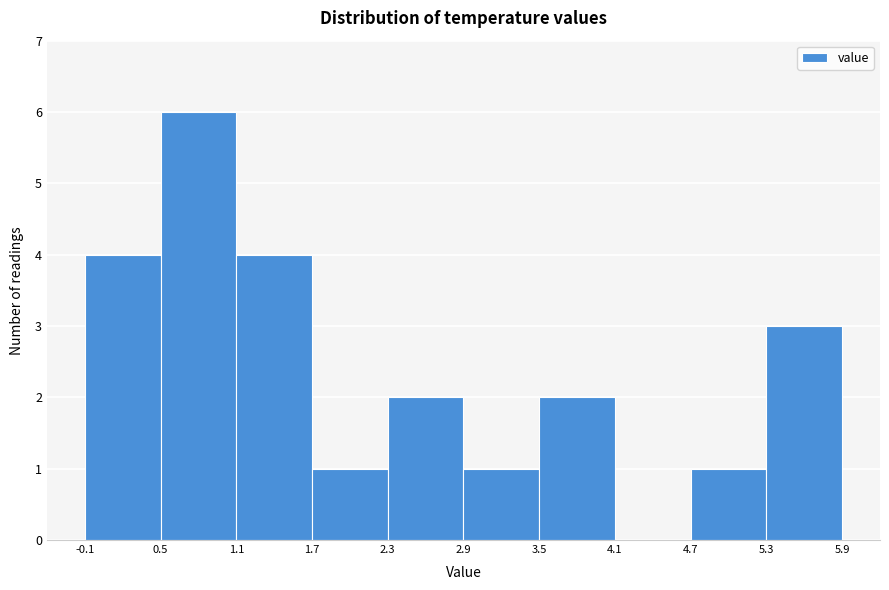

Reading left to right, list every bar in this chart as the range it spans on the x-axis followed by its height. The values are not printed on the chart, so give them approximately, as read against the axis.

-0.1 to 0.5: 4
0.5 to 1.1: 6
1.1 to 1.7: 4
1.7 to 2.3: 1
2.3 to 2.9: 2
2.9 to 3.5: 1
3.5 to 4.1: 2
4.1 to 4.7: 0
4.7 to 5.3: 1
5.3 to 5.9: 3